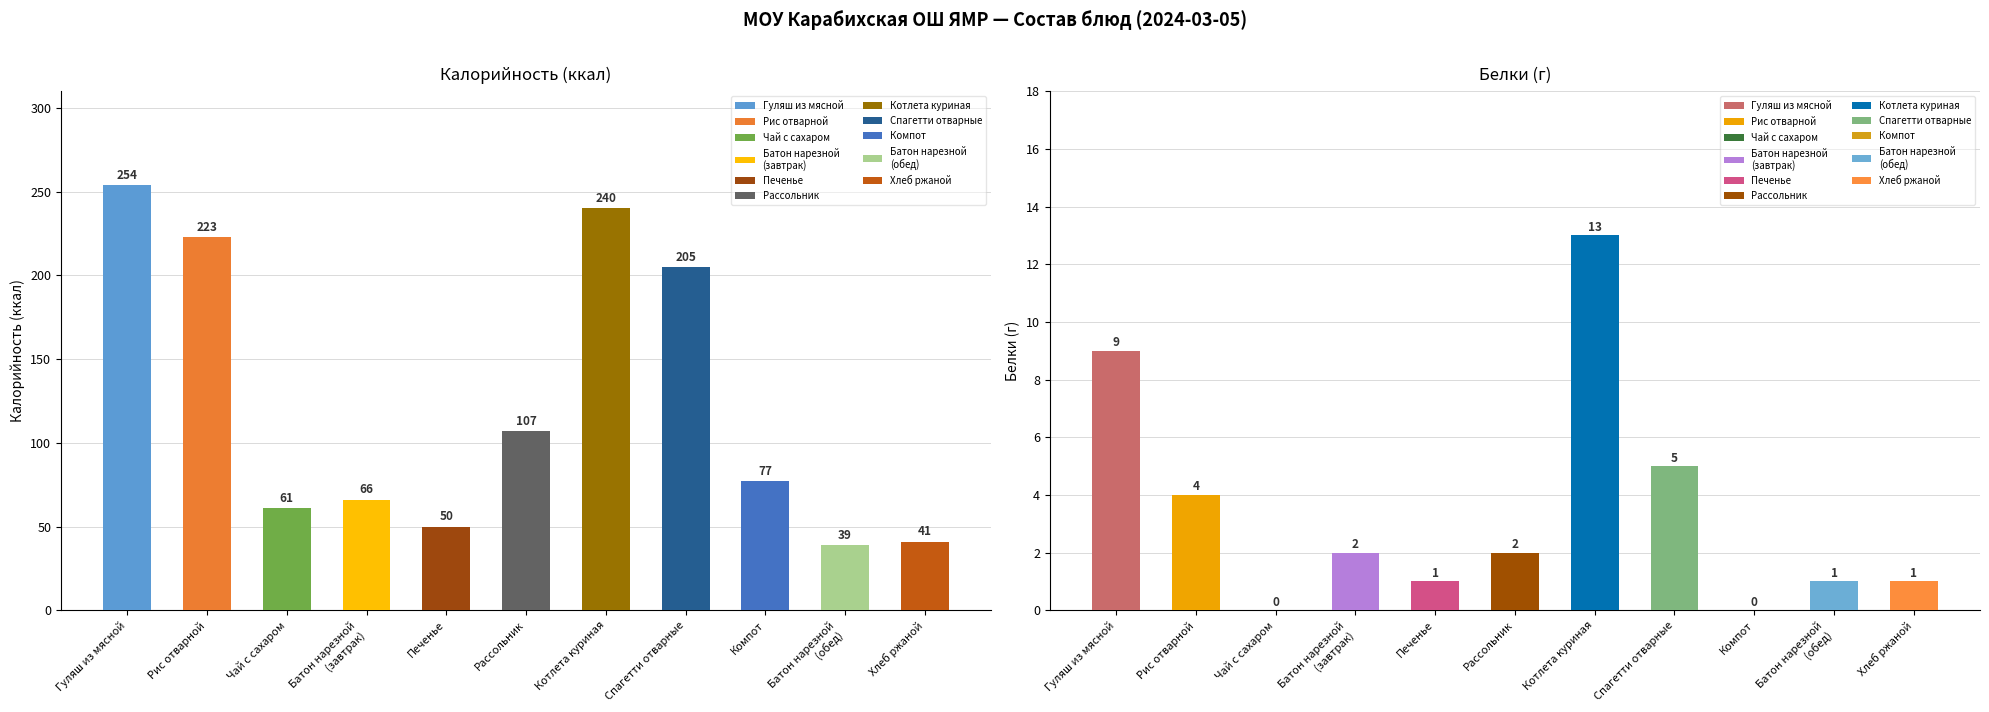

Is it true that Белки equals 2 at Батон нарезной
(завтрак)?

True